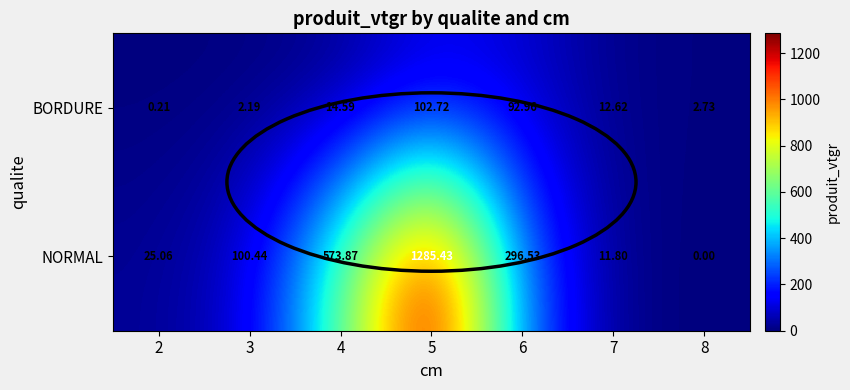

List the series in order of their overall mean, lowest first.

BORDURE, NORMAL